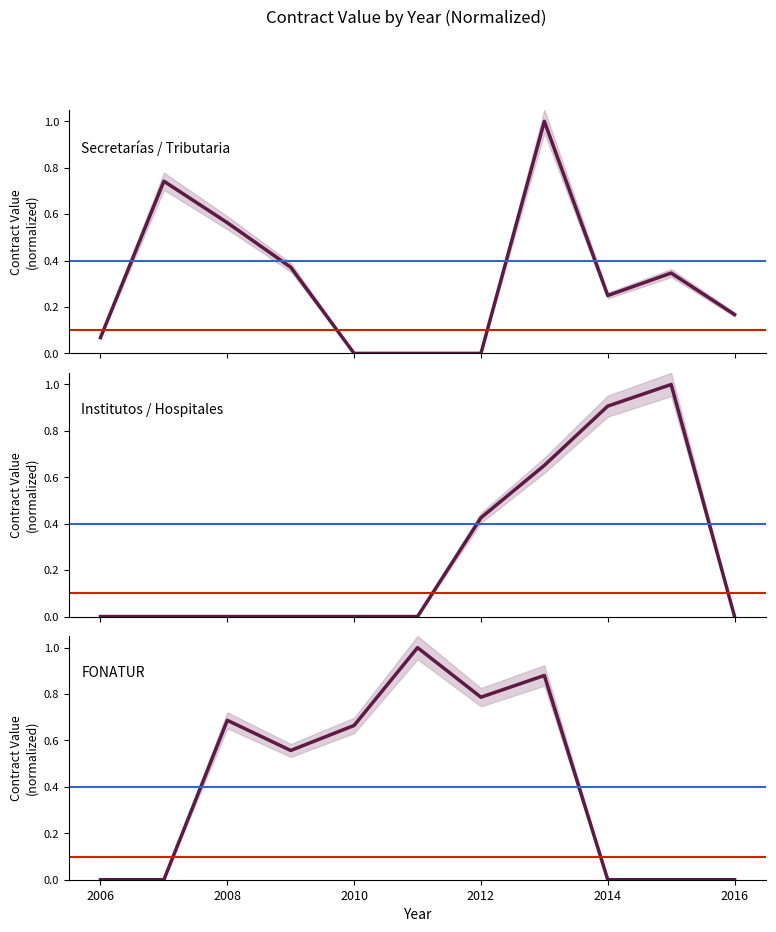

Is this an area chart (filled region under the line)?

No